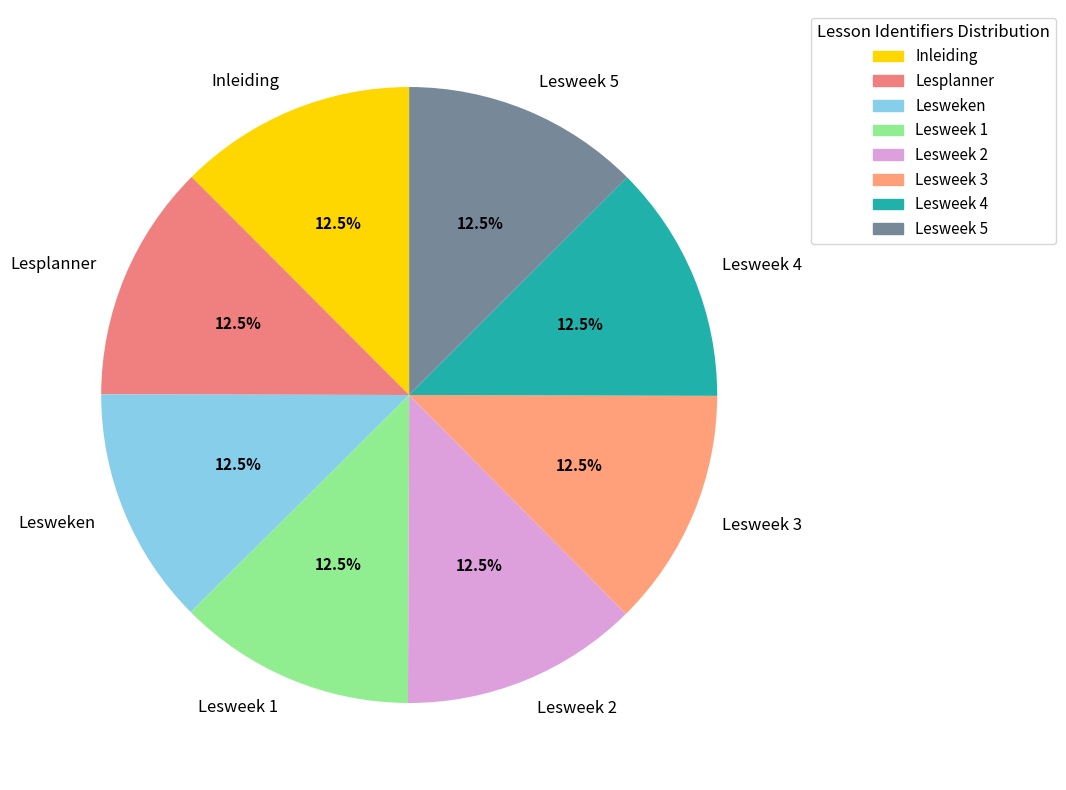

What is the total percentage of Lesweek 4 and Lesweek 5?

25.0%